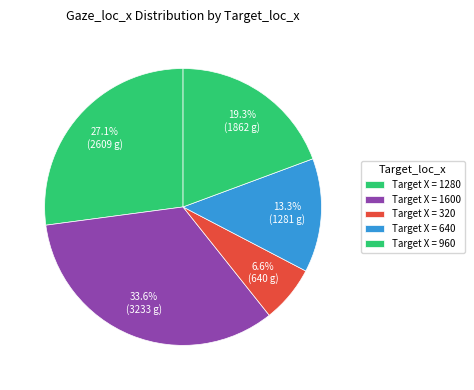

Count the number of slices in the pie.

5